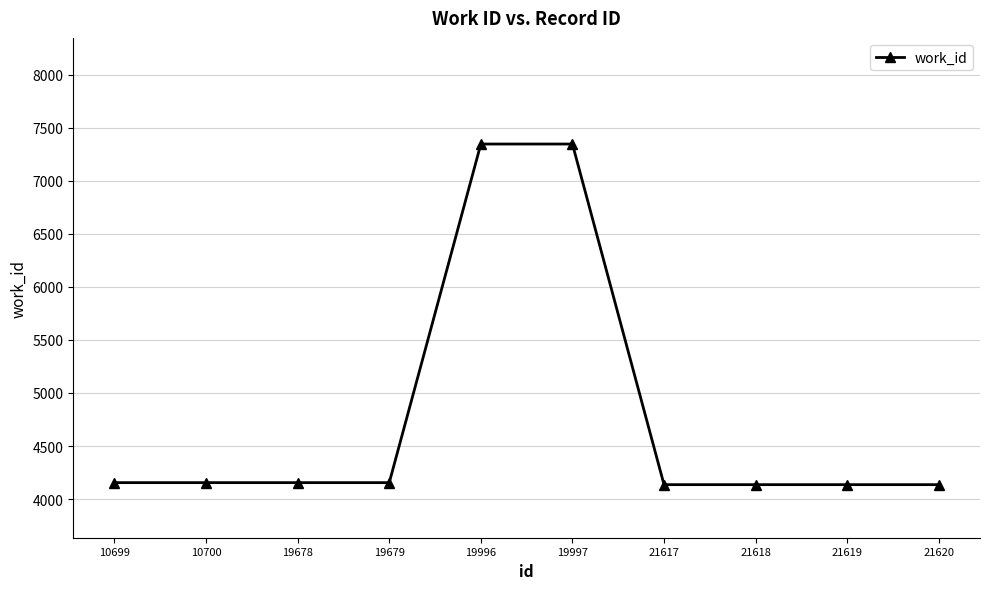

What is the smallest value displayed?

4136